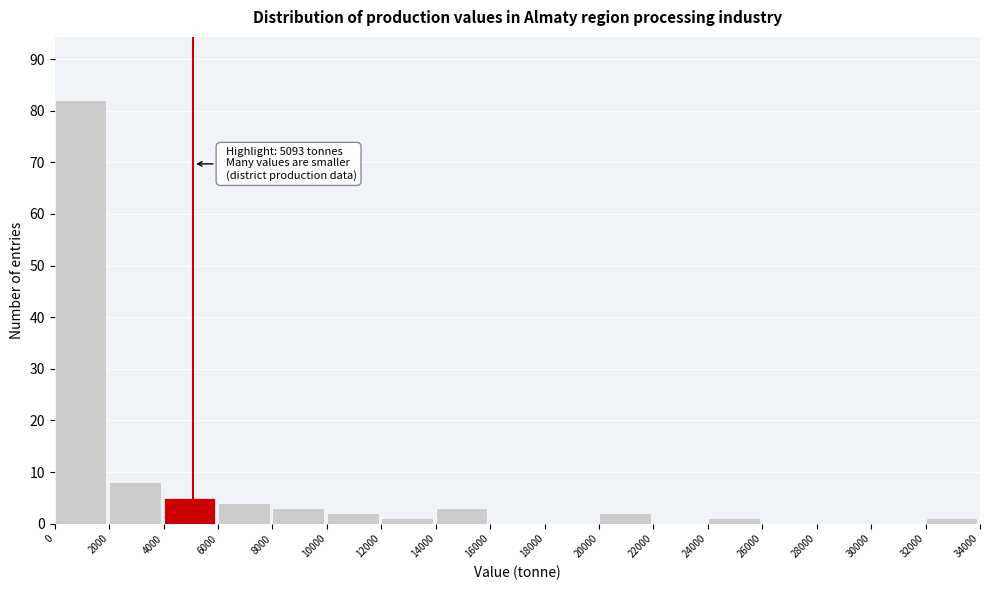

Which range on the x-axis has the tallest bar?

0 to 2000